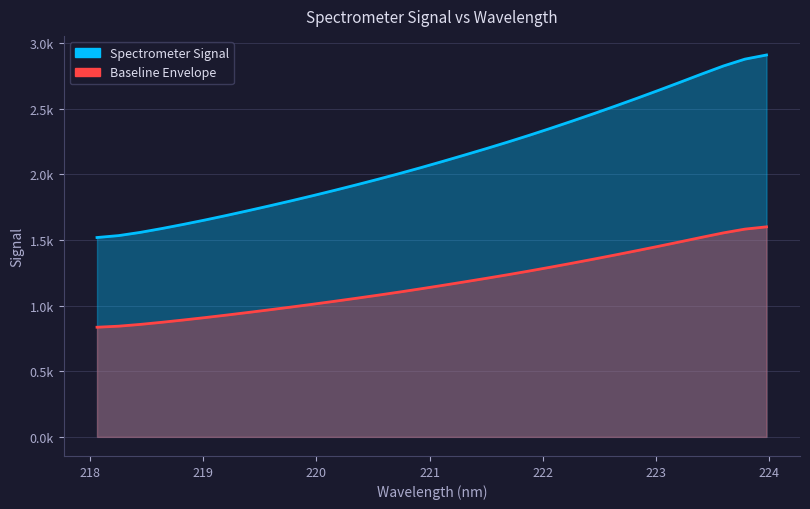

What are all the series names shown in the legend?

Spectrometer Signal, Baseline Envelope